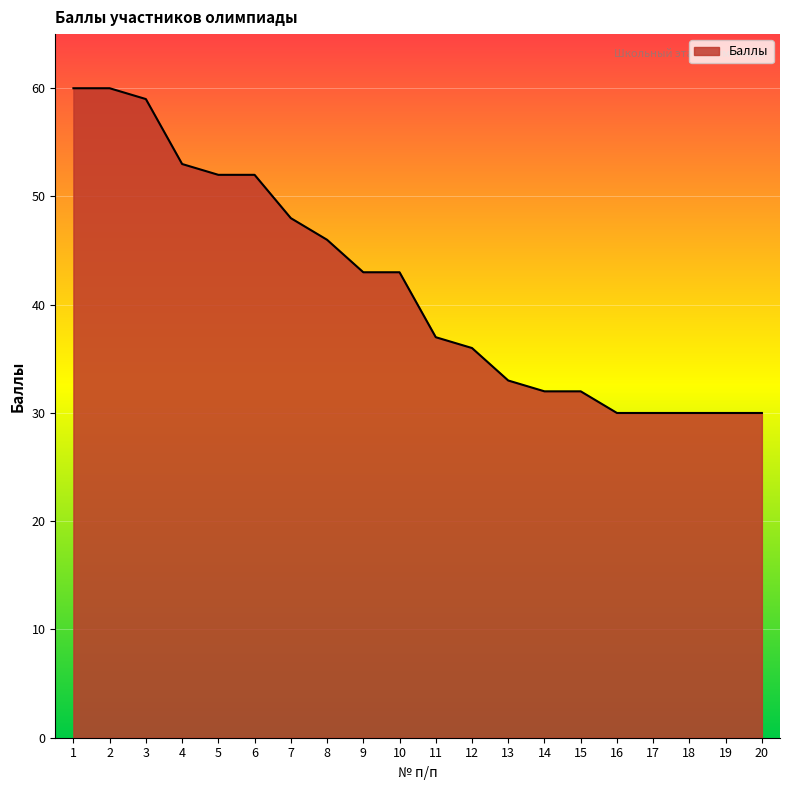

How many values are below 43?

10